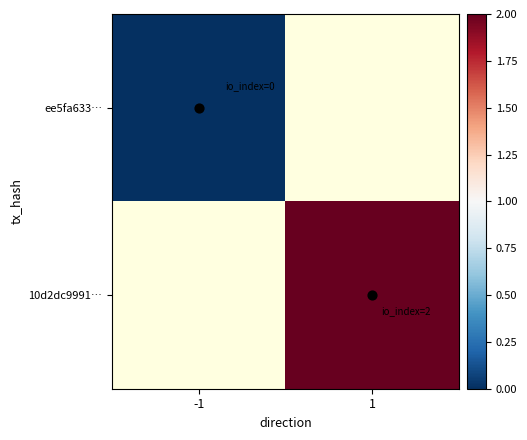

Which category has the highest value in the ee5fa633… series?

-1